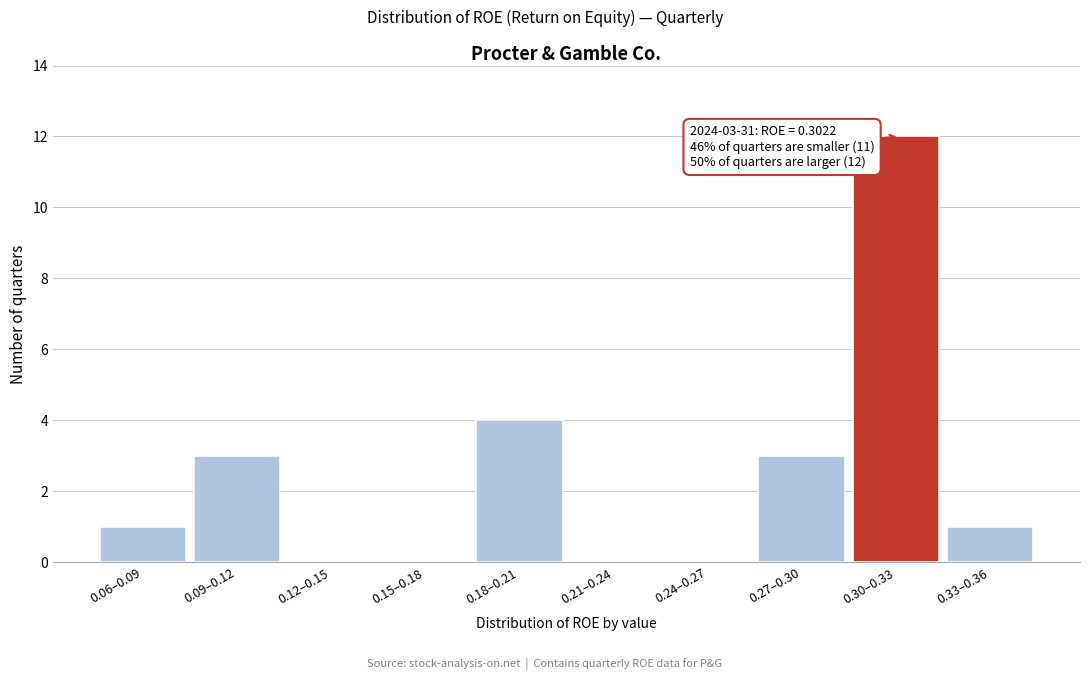

Reading left to right, extract all data points from this chart.

0.06–0.09=1	0.09–0.12=3	0.12–0.15=0	0.15–0.18=0	0.18–0.21=4	0.21–0.24=0	0.24–0.27=0	0.27–0.30=3	0.30–0.33=12	0.33–0.36=1